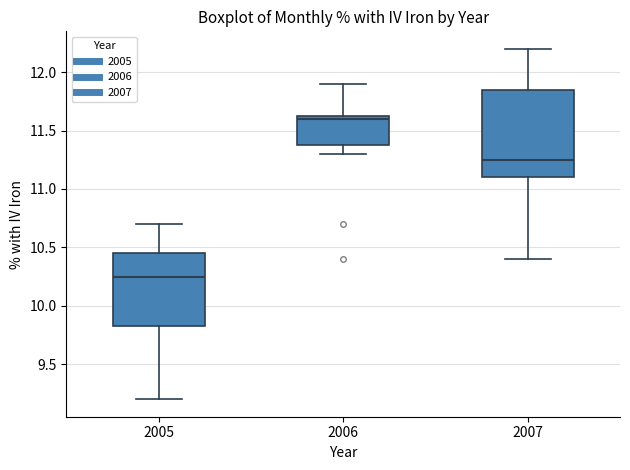

Where does the upper whisker of the box at x = 2007 end on the y-axis? The values are not printed on the chart, so give them approximately, as read against the axis.

12.20